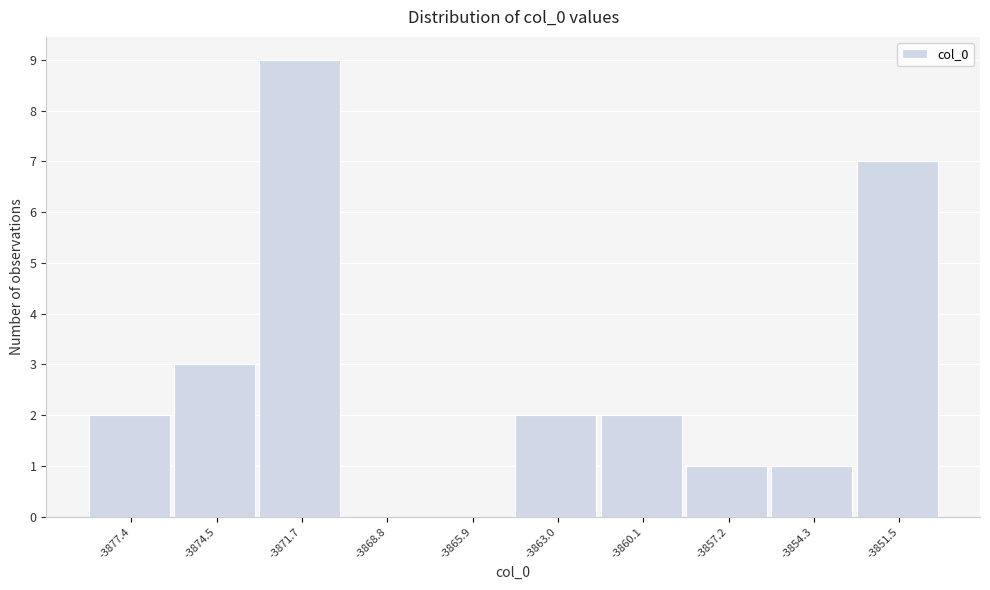

Reading left to right, list all the values displayed in this chart.

-3877.4=2	-3874.5=3	-3871.7=9	-3868.8=0	-3865.9=0	-3863.0=2	-3860.1=2	-3857.2=1	-3854.3=1	-3851.5=7